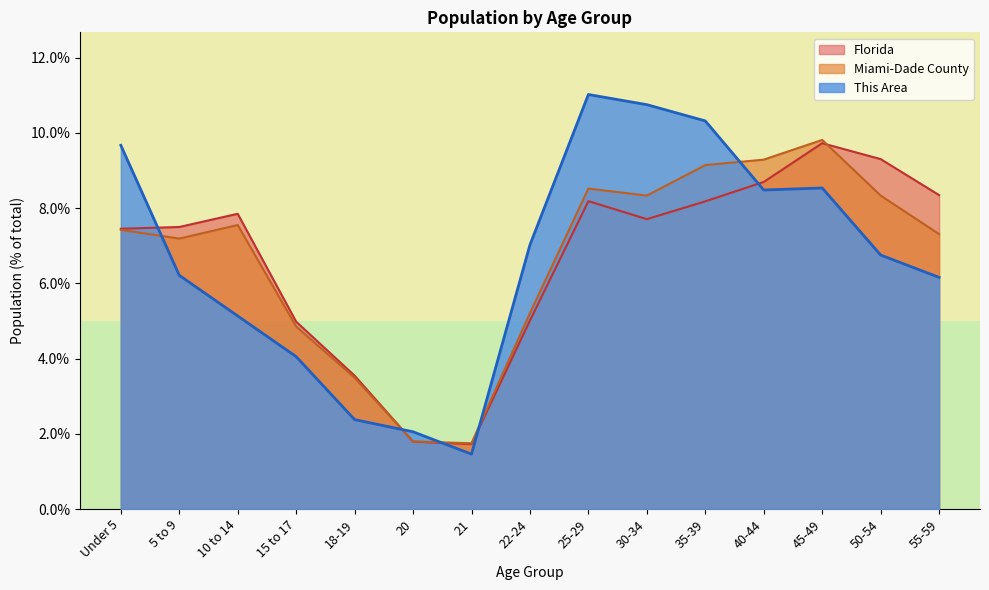

The Florida series shows 9.7 at 45-49. True or false?

True